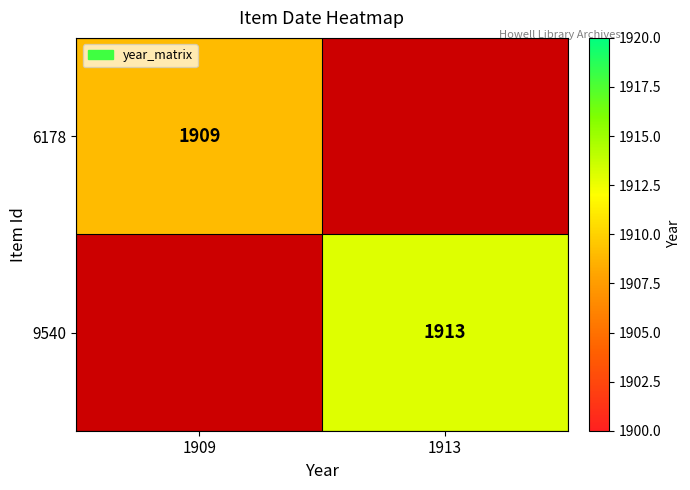

Between 1913 and 1909, which is larger?

1909